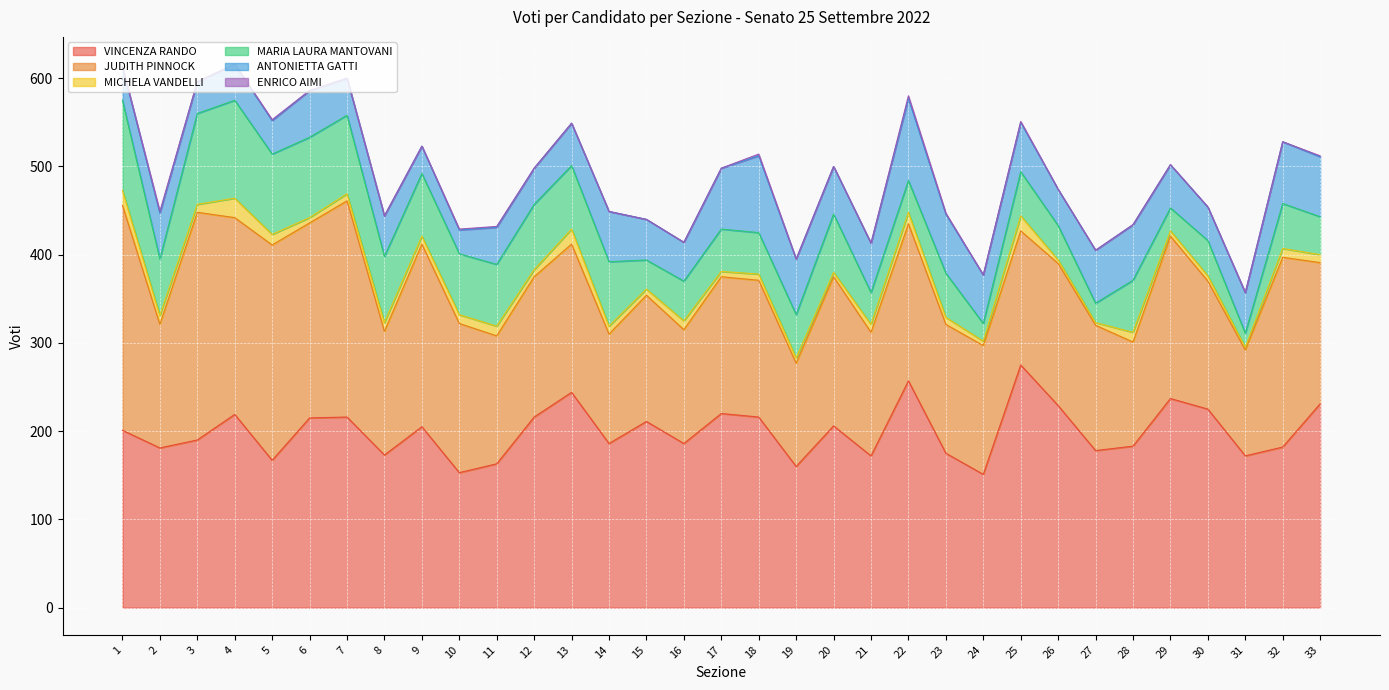

Reading left to right, list all the values displayed in this chart.

VINCENZA RANDO: 1=201	2=181	3=190	4=219	5=167	6=215	7=216	8=173	9=205	10=153	11=163	12=216	13=244	14=186	15=211	16=186	17=220	18=216	19=160	20=206	21=172	22=257	23=175	24=151	25=275	26=229	27=178	28=183	29=237	30=225	31=172	32=182	33=231
JUDITH PINNOCK: 1=255	2=140	3=258	4=223	5=244	6=221	7=245	8=140	9=207	10=169	11=145	12=159	13=168	14=124	15=143	16=129	17=155	18=155	19=117	20=169	21=140	22=178	23=146	24=146	25=152	26=161	27=142	28=118	29=184	30=145	31=120	32=215	33=160
MICHELA VANDELLI: 1=17	2=10	3=9	4=22	5=12	6=6	7=8	8=10	9=9	10=10	11=11	12=8	13=17	14=9	15=7	16=10	17=6	18=7	19=6	20=5	21=9	22=13	23=8	24=5	25=17	26=4	27=3	28=11	29=6	30=6	31=3	32=10	33=9
MARIA LAURA MANTOVANI: 1=102	2=64	3=103	4=111	5=91	6=91	7=89	8=75	9=71	10=69	11=70	12=74	13=72	14=73	15=33	16=45	17=48	18=47	19=49	20=66	21=36	22=36	23=50	24=20	25=50	26=39	27=22	28=59	29=26	30=40	31=16	32=51	33=43
ANTONIETTA GATTI: 1=38	2=52	3=36	4=41	5=38	6=53	7=42	8=46	9=31	10=27	11=42	12=41	13=48	14=57	15=46	16=44	17=69	18=87	19=63	20=54	21=56	22=93	23=67	24=55	25=56	26=41	27=60	28=63	29=49	30=38	31=46	32=70	33=68
ENRICO AIMI: 1=0	2=2	3=0	4=0	5=1	6=0	7=0	8=0	9=0	10=1	11=1	12=0	13=0	14=0	15=0	16=0	17=0	18=2	19=0	20=0	21=0	22=3	23=1	24=0	25=1	26=0	27=0	28=0	29=0	30=0	31=0	32=0	33=1